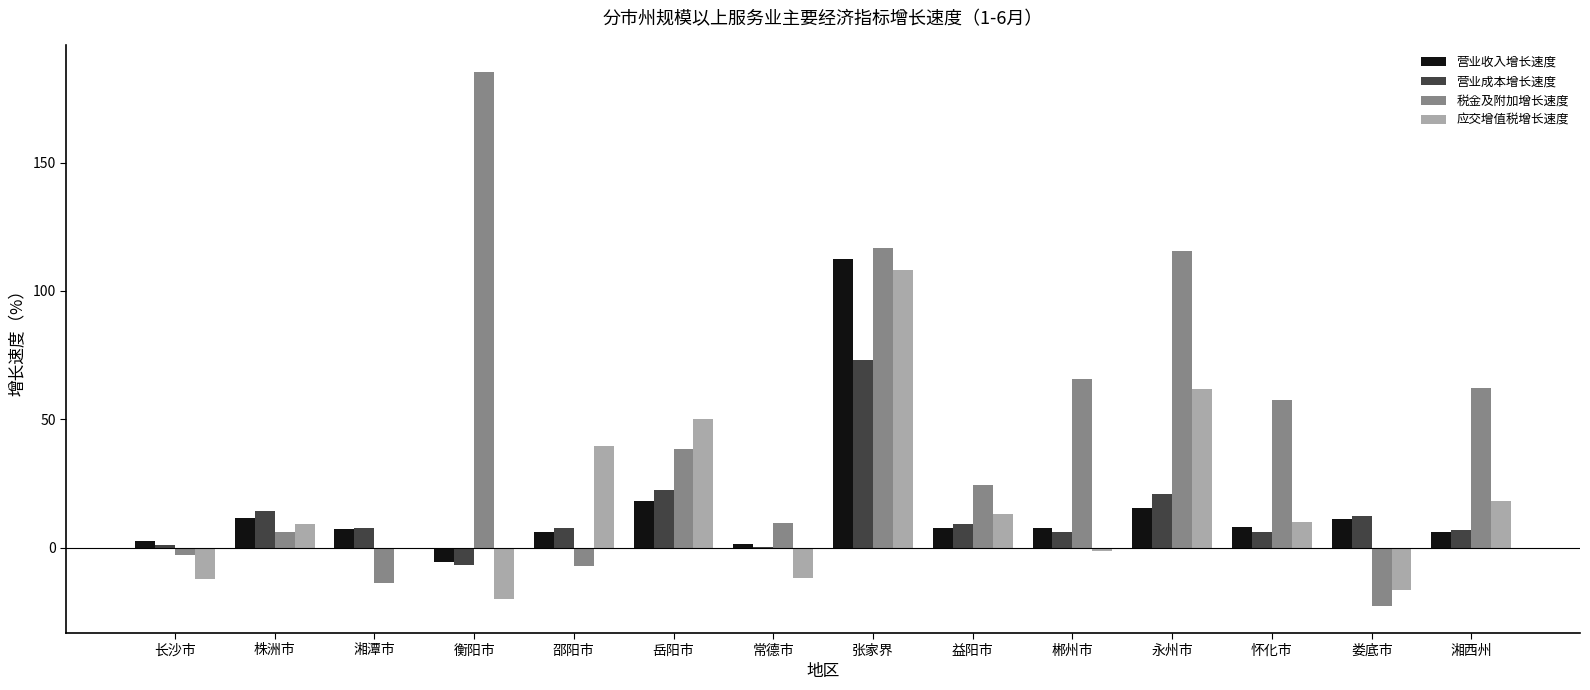

How many groups of bars are there?

14